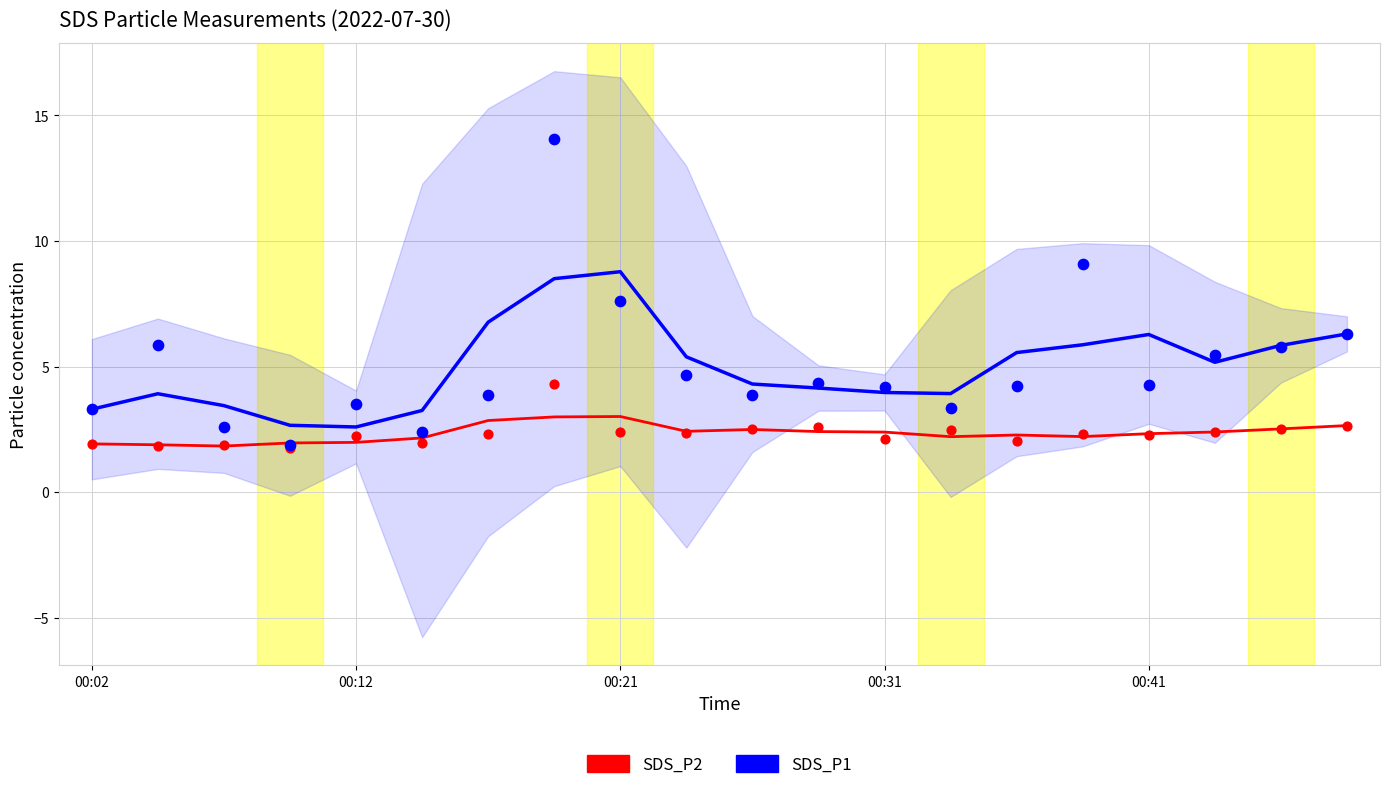

Which series contains the lowest Y value?

SDS_P2